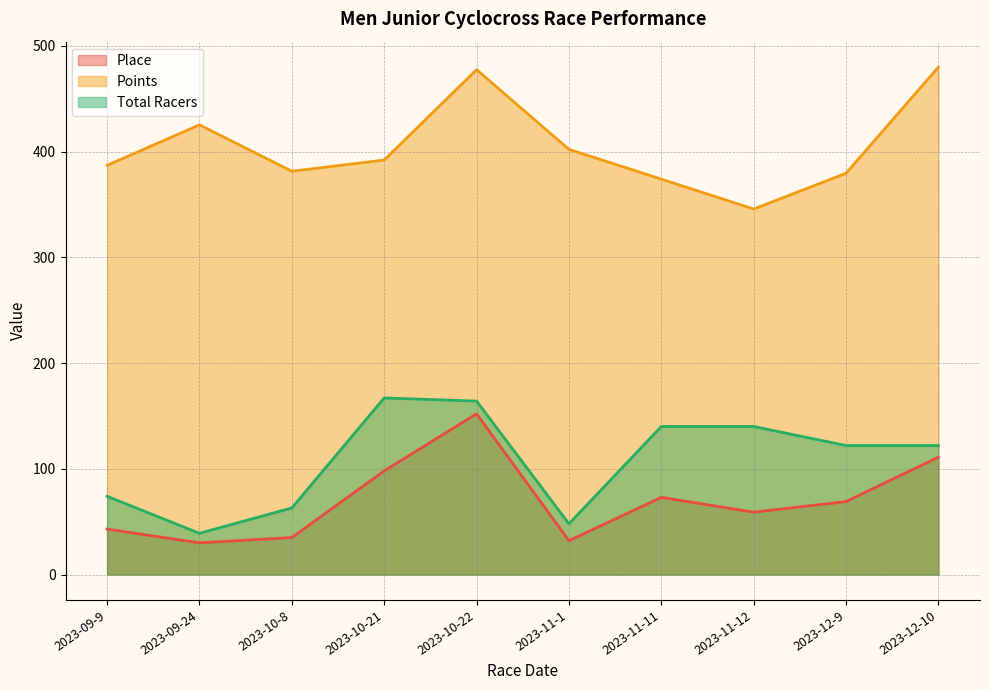

Where does the Place series first go above 69?

2023-10-21